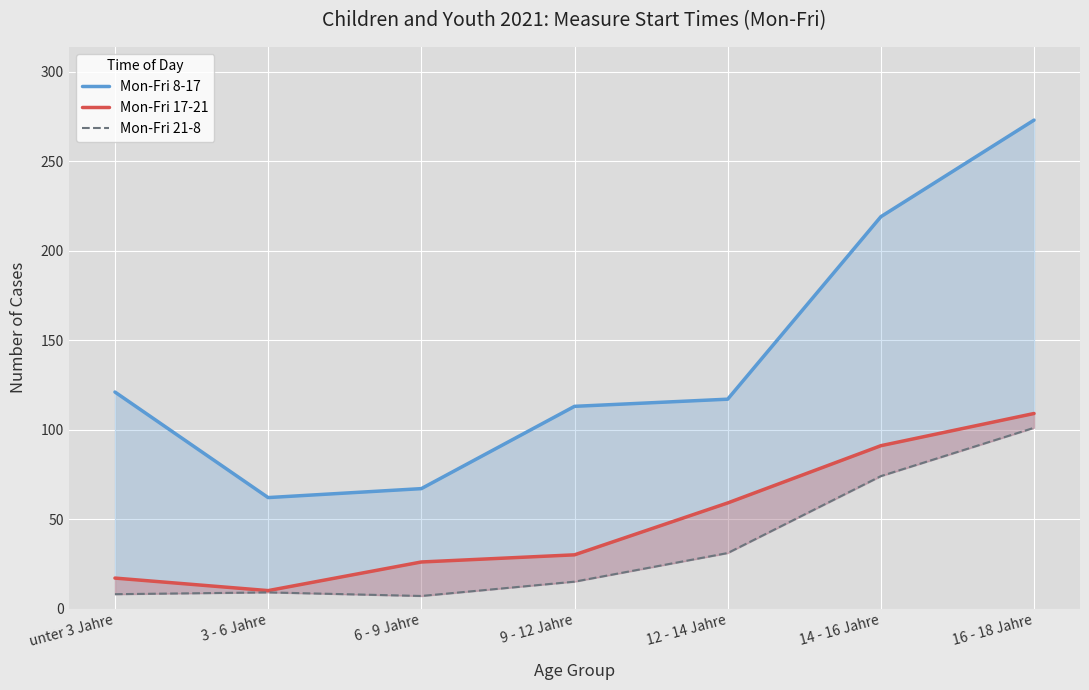

At which category does Mon-Fri 8-17 reach its first local valley?

3 - 6 Jahre